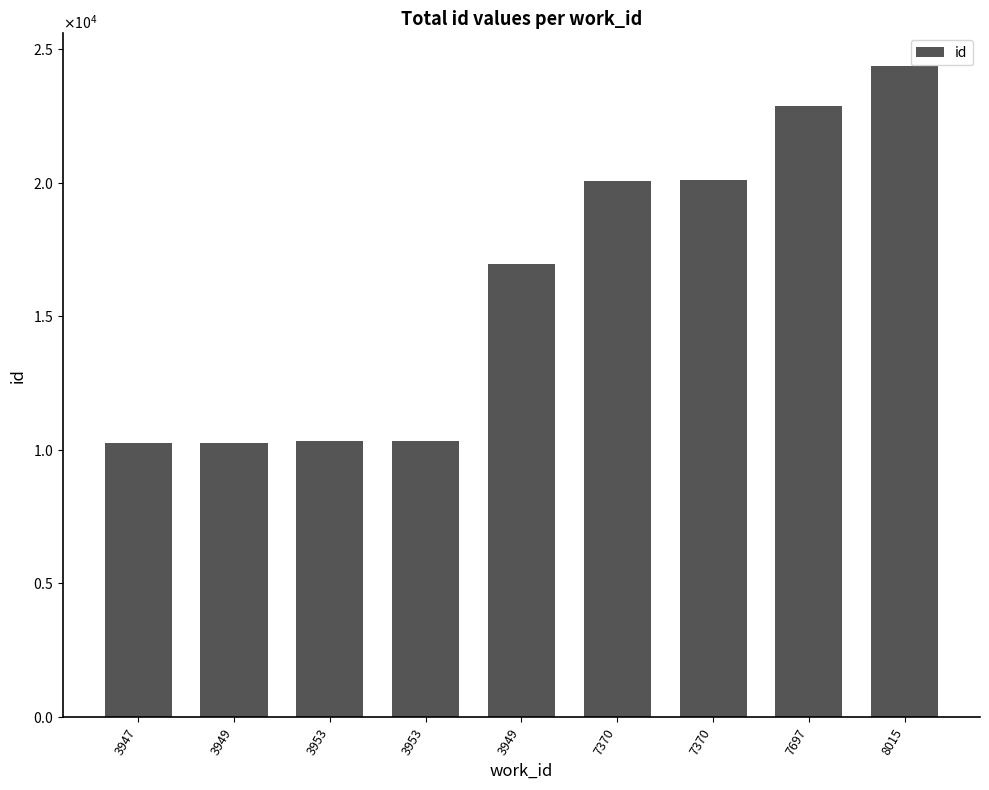

Is it true that the value at 3953 is 10331?

True